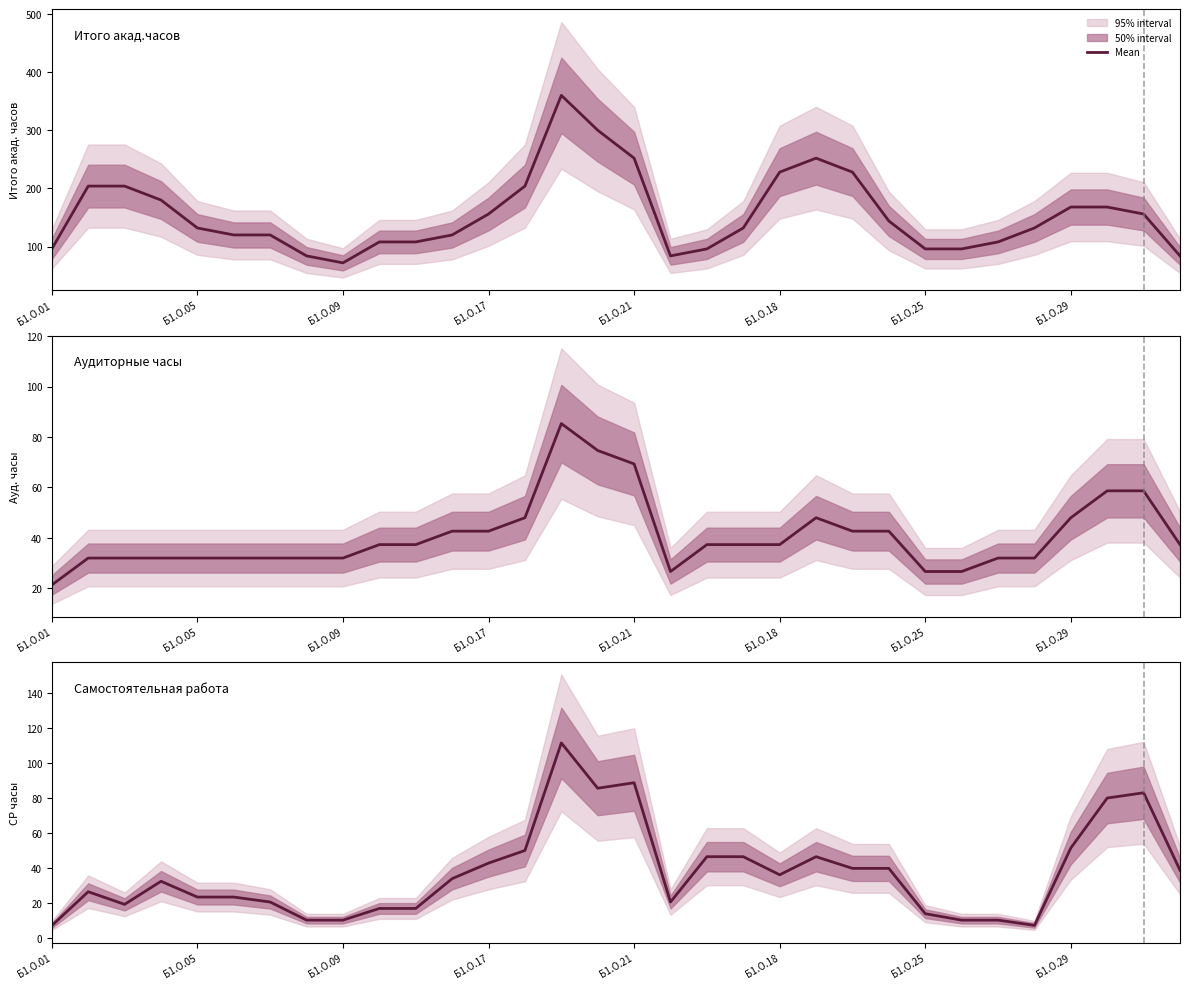

What is the difference between the highest and lowest values at 27?

124.7